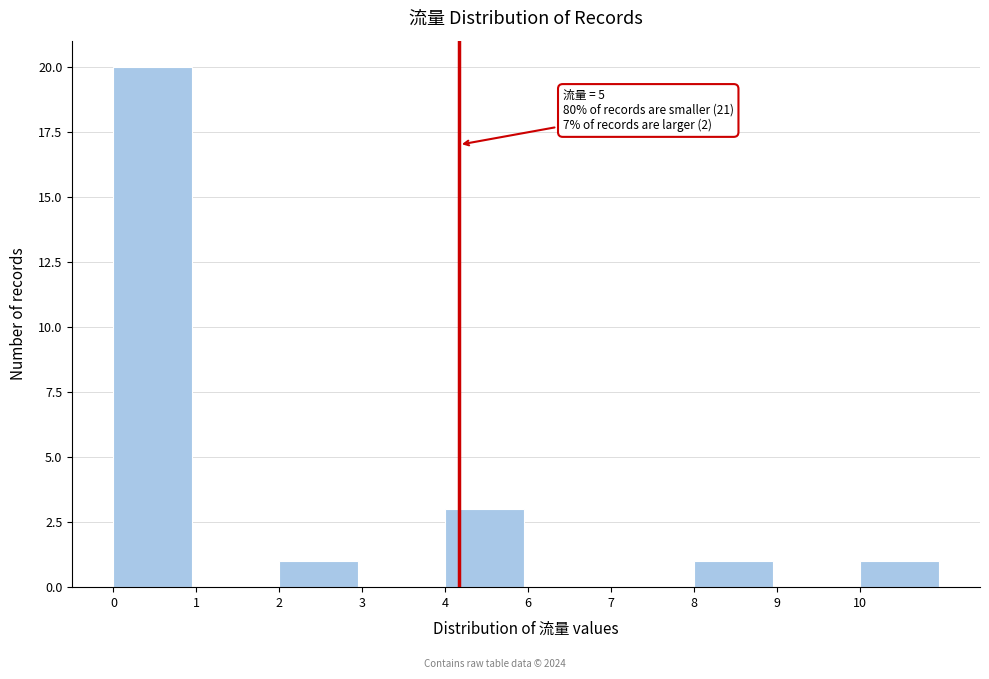

Reading right to left, list all the values displayed in this chart.

10=1	9=0	8=1	7=0	6=0	4=3	3=0	2=1	1=0	0=20